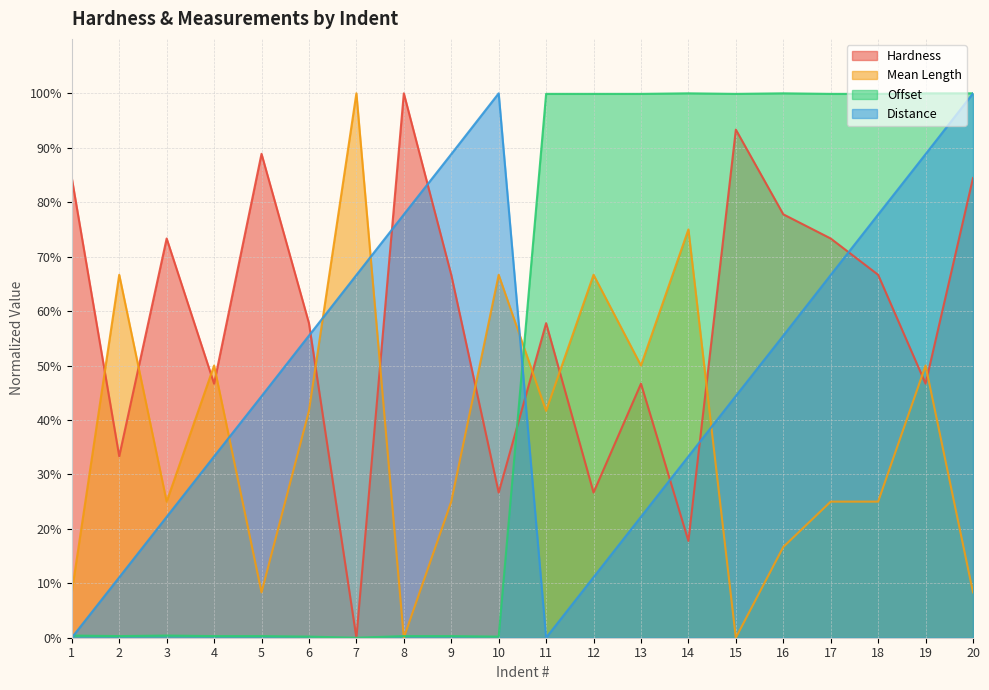

What are all the series names shown in the legend?

Hardness, Mean Length, Offset, Distance